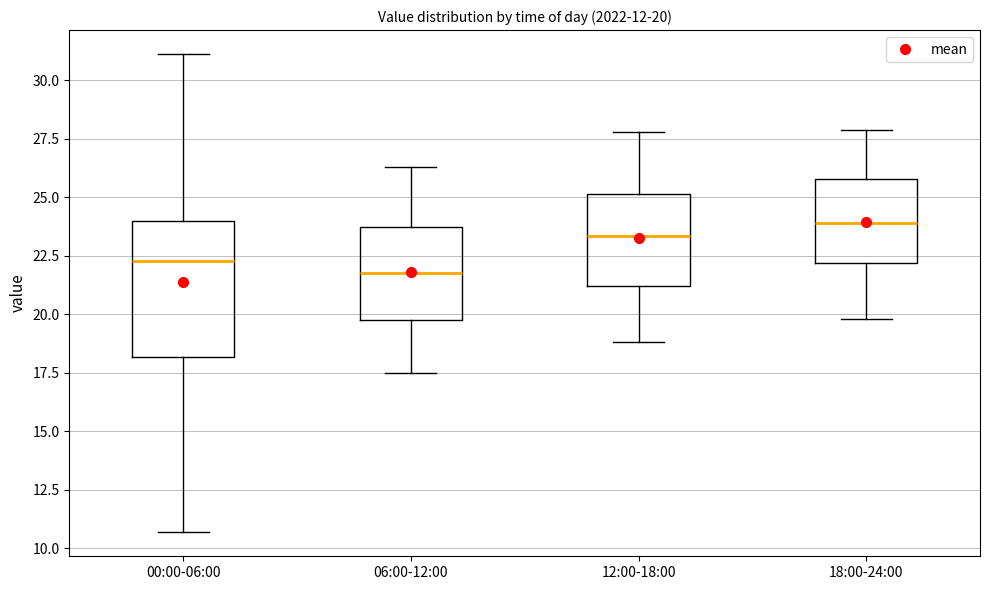

Which box's median line is the highest?

18:00-24:00